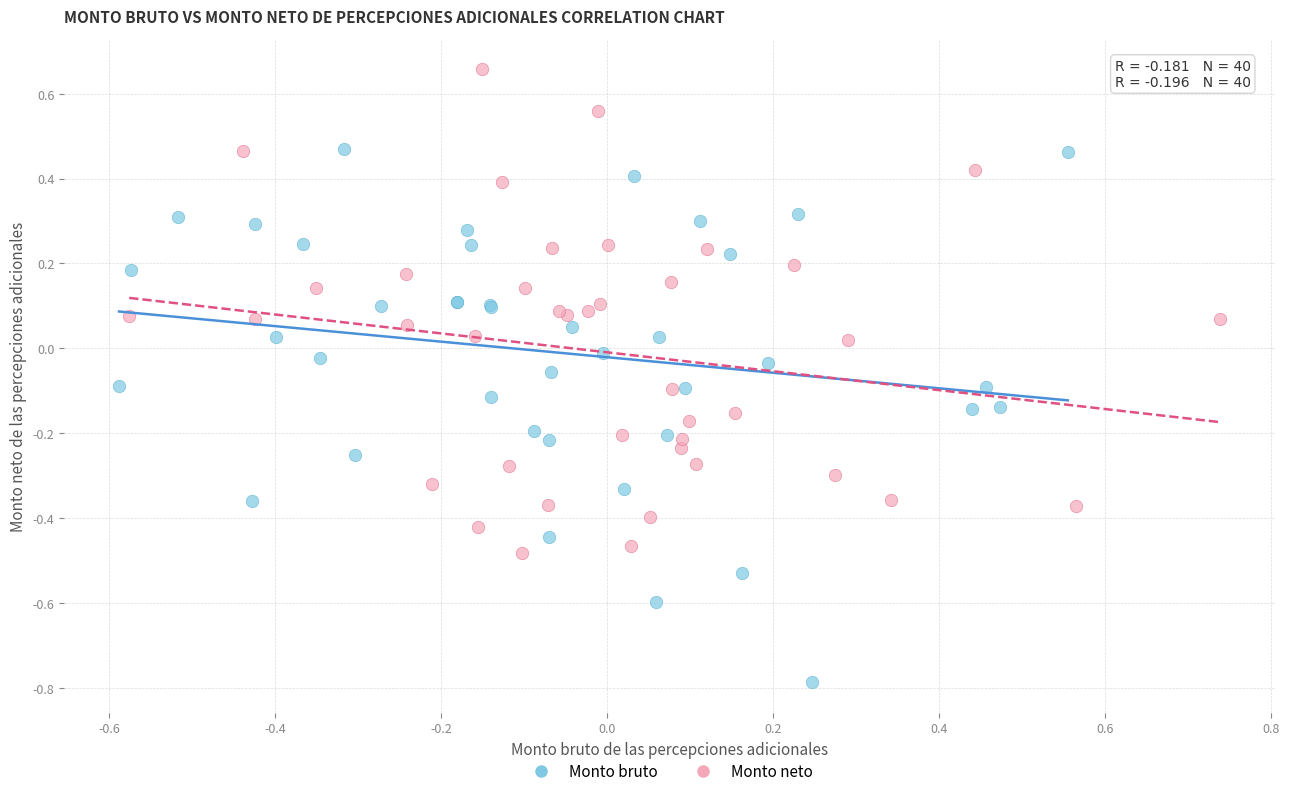

Which series has the largest Y range (max minus min)?

Monto bruto